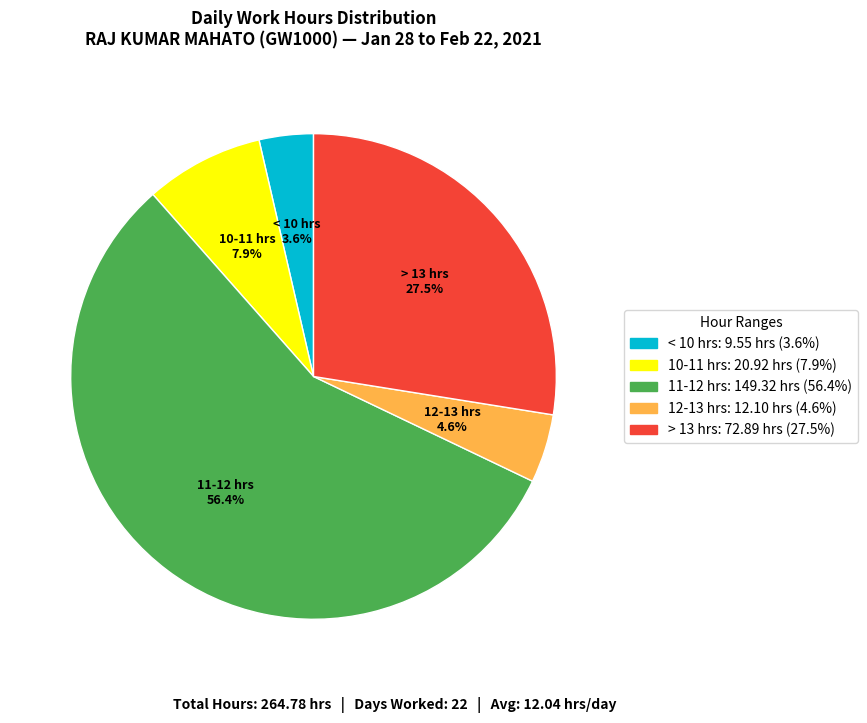

Is there a majority slice in this chart?

Yes